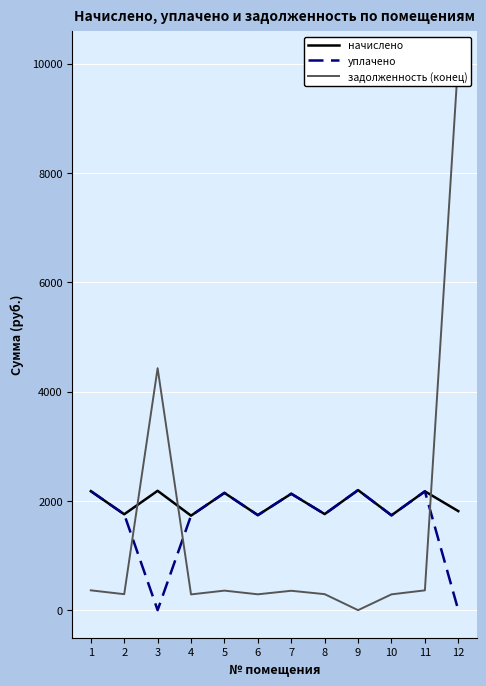

How many interior local valleys does the задолженность (конец) series have?

4